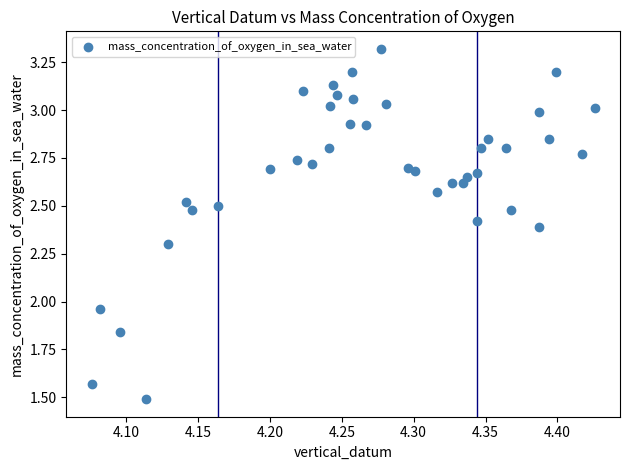

What is the range of X values (max minus min)?

0.4